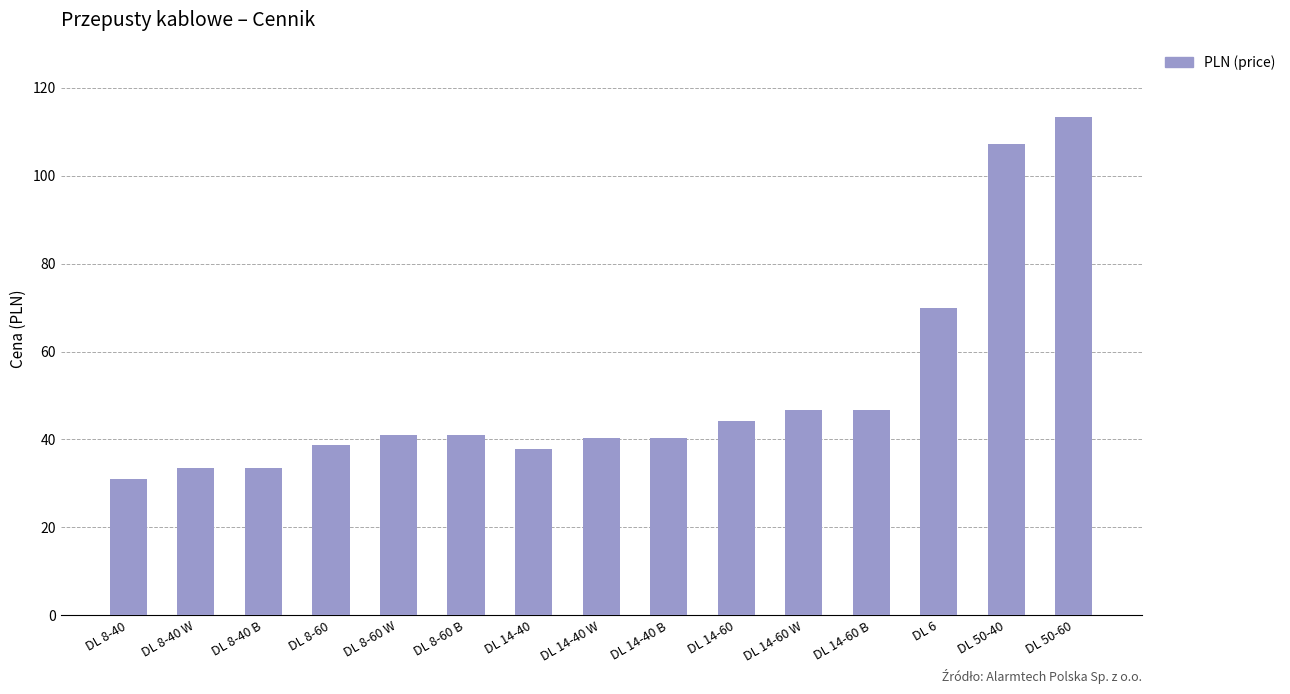

What position from the right is DL 14-60 B?

4